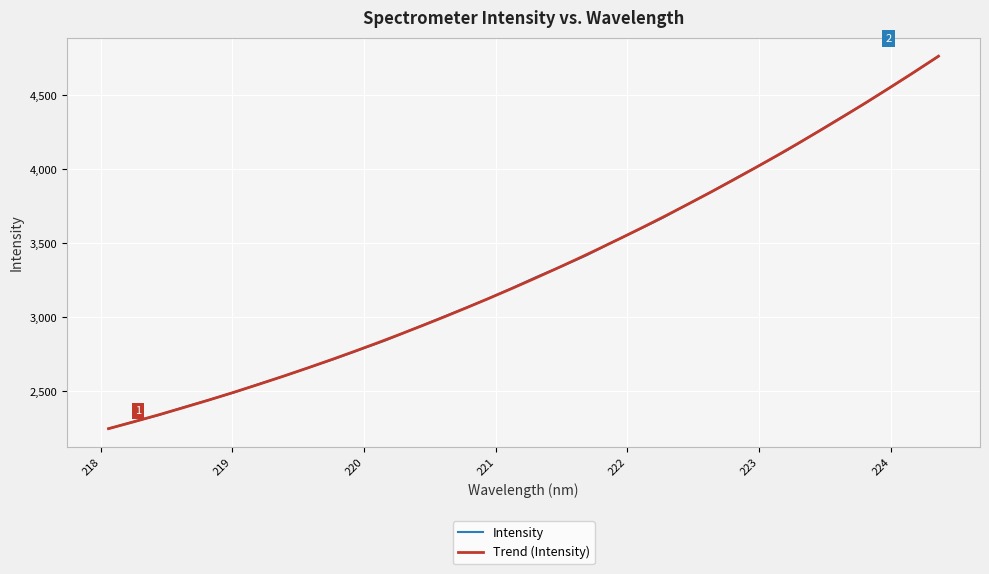

What is the minimum value shown in the chart?

2246.5